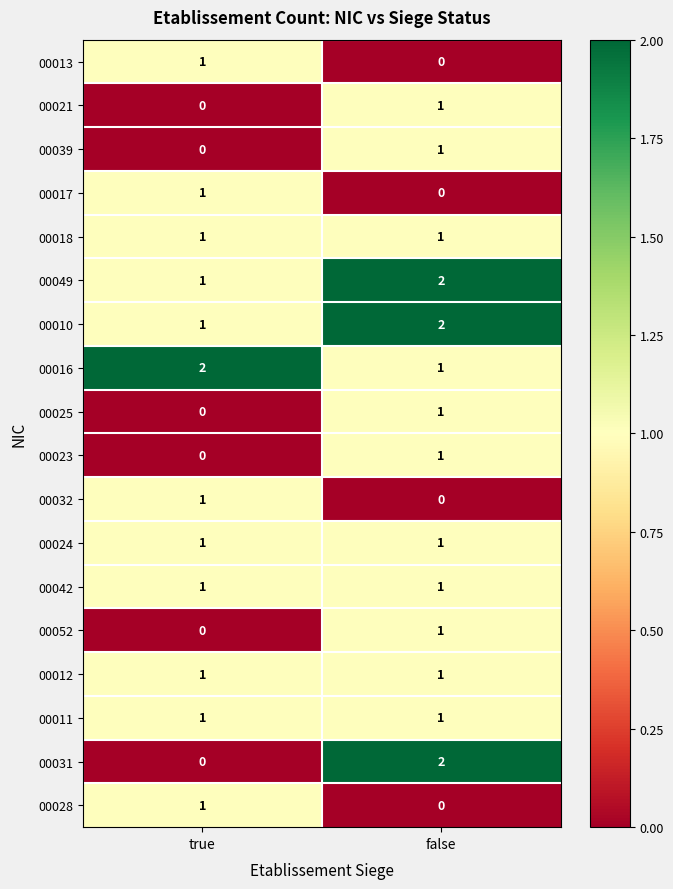

At which label is 00028 closest to 0?

false